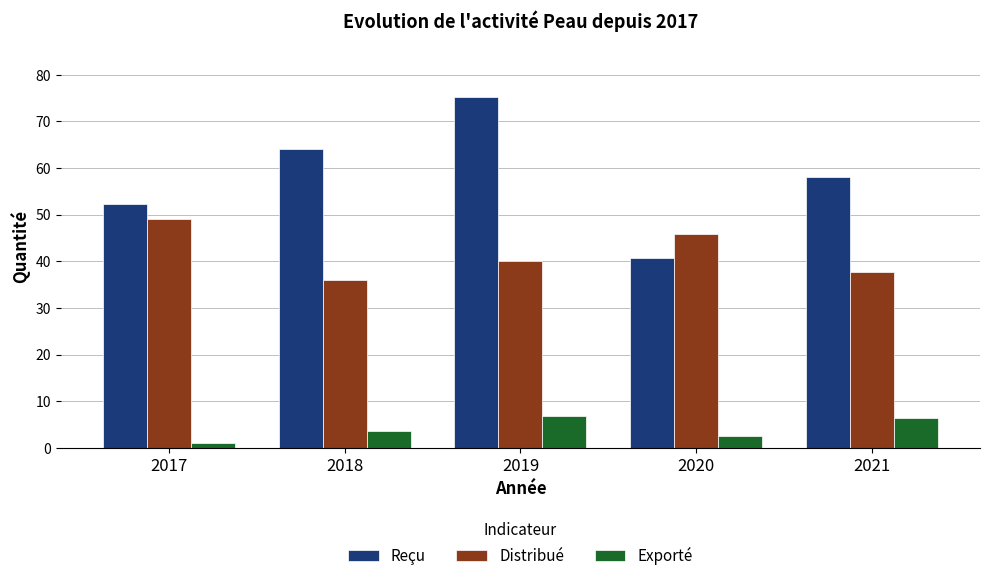

Is the value of Exporté at 2017 greater than the value of Reçu at 2020?

No